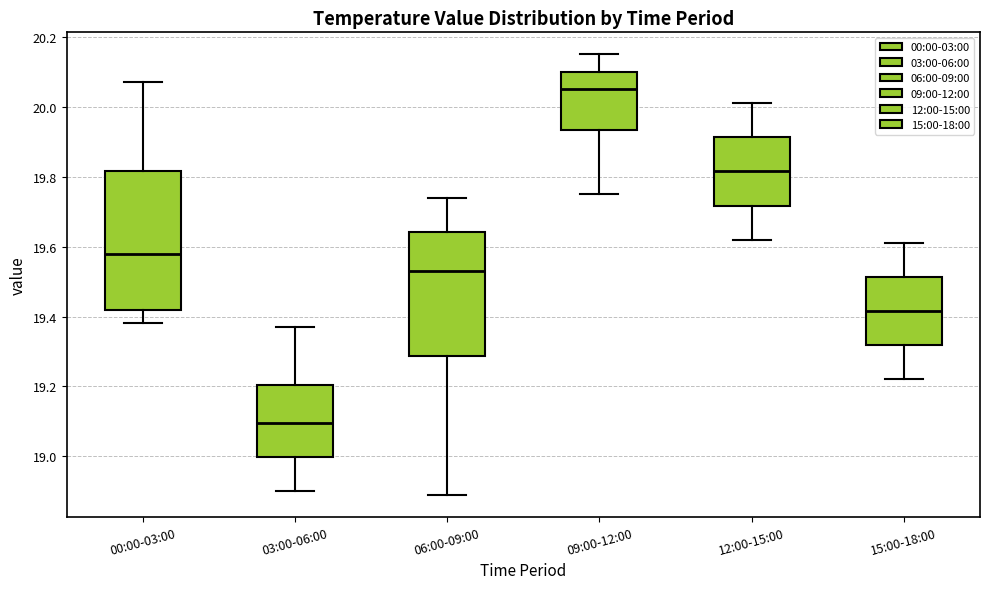

Where is the lower edge of the box for 03:00-06:00 on the y-axis? The values are not printed on the chart, so give them approximately, as read against the axis.

19.00